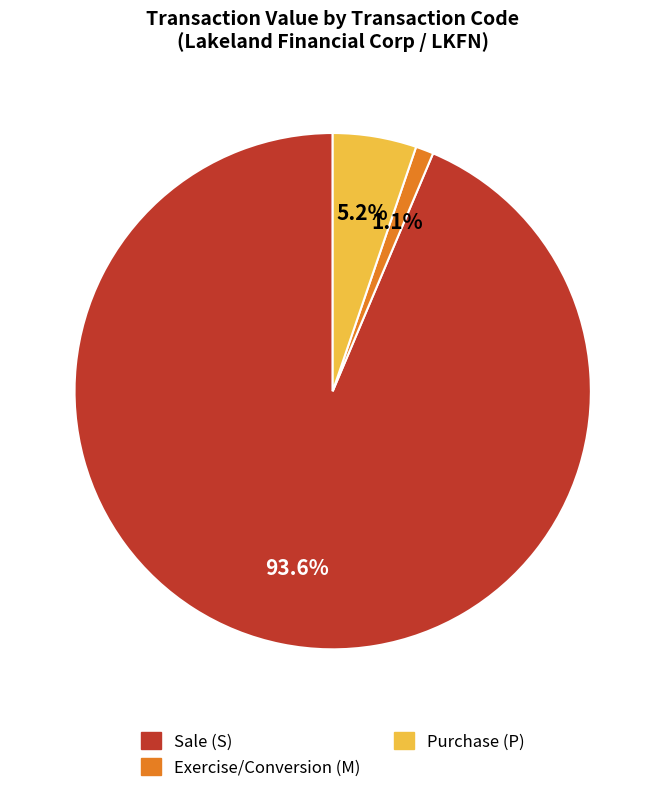

To the nearest percent, what is the difference between the largest and smallest slice percentages?

93%